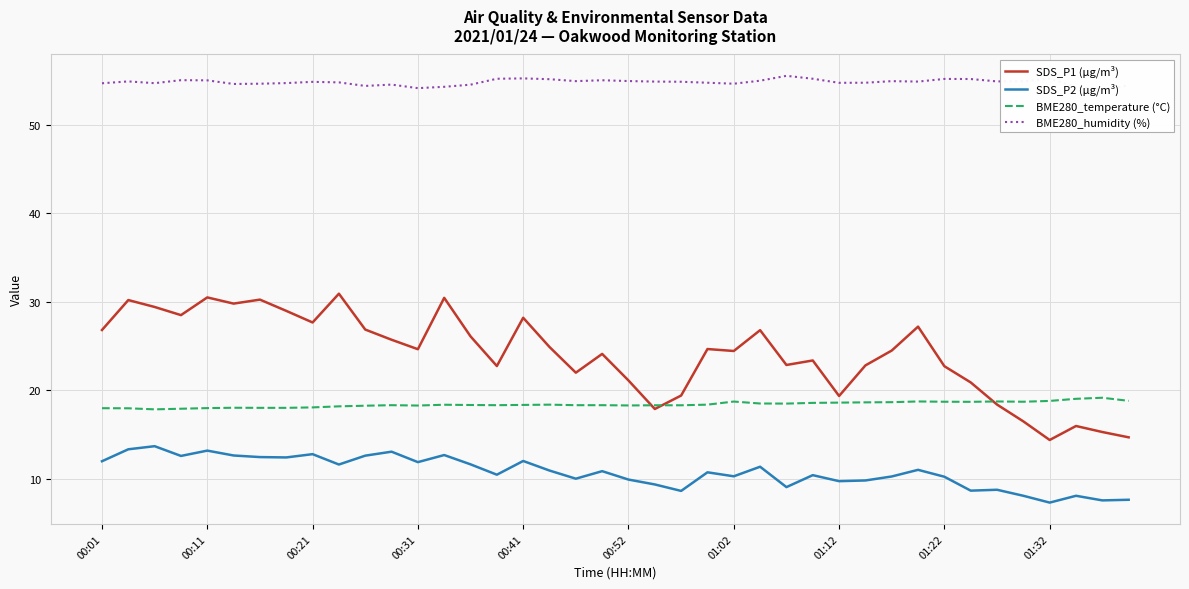

What is the minimum value shown in the chart?

7.3